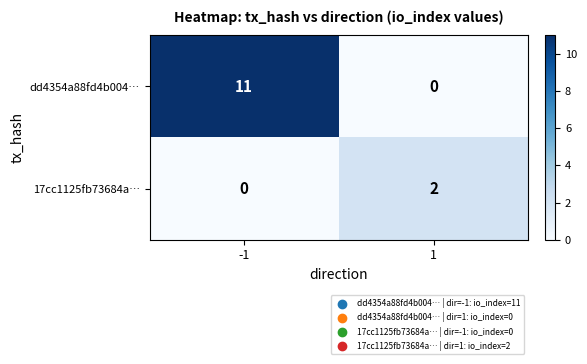

How many series are shown in this chart?

2